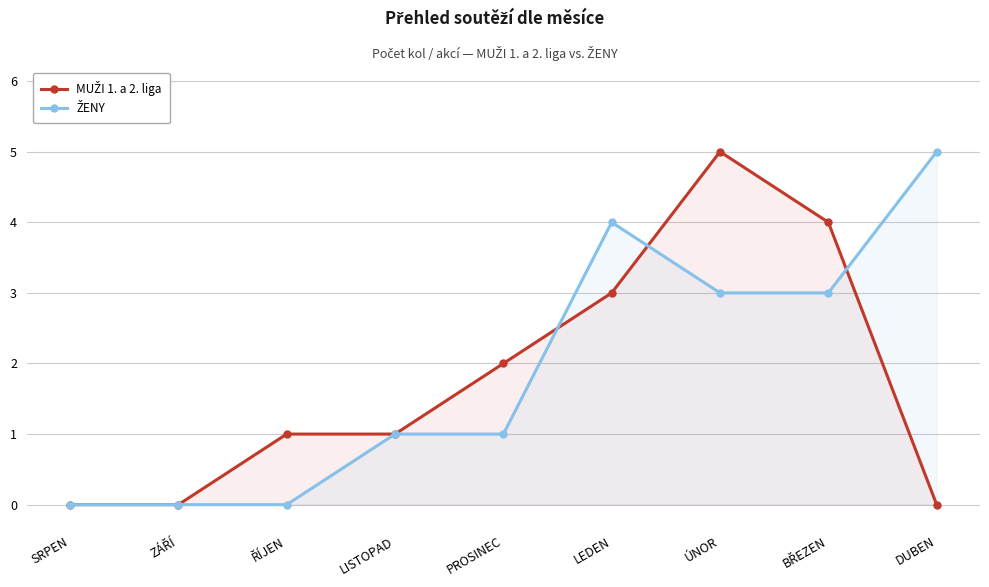

How many lines are shown in the chart?

2